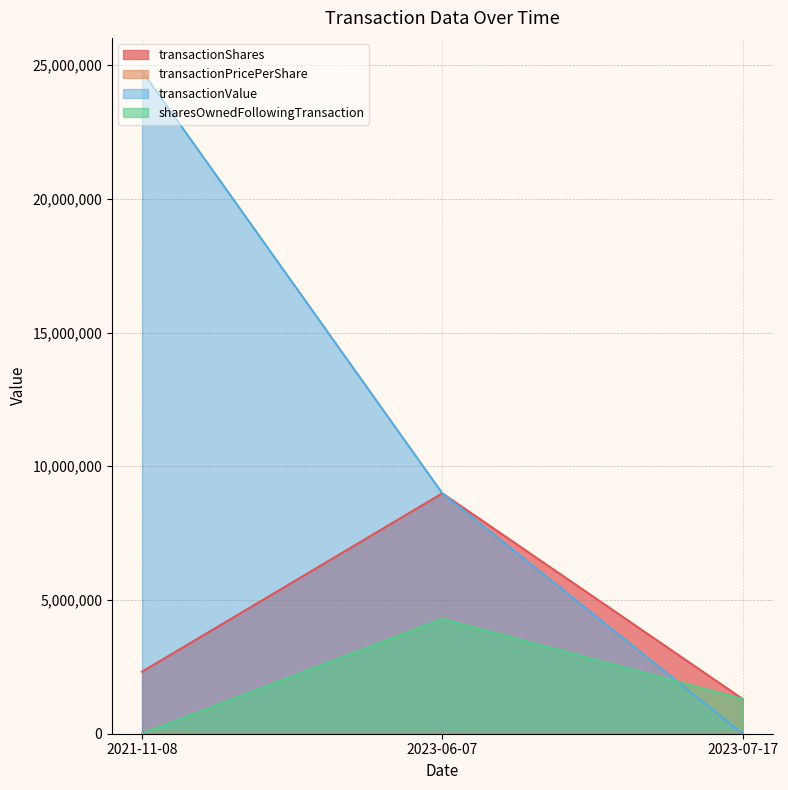

Read the sharesOwnedFollowingTransaction value at 2023-07-17.

1300000.0